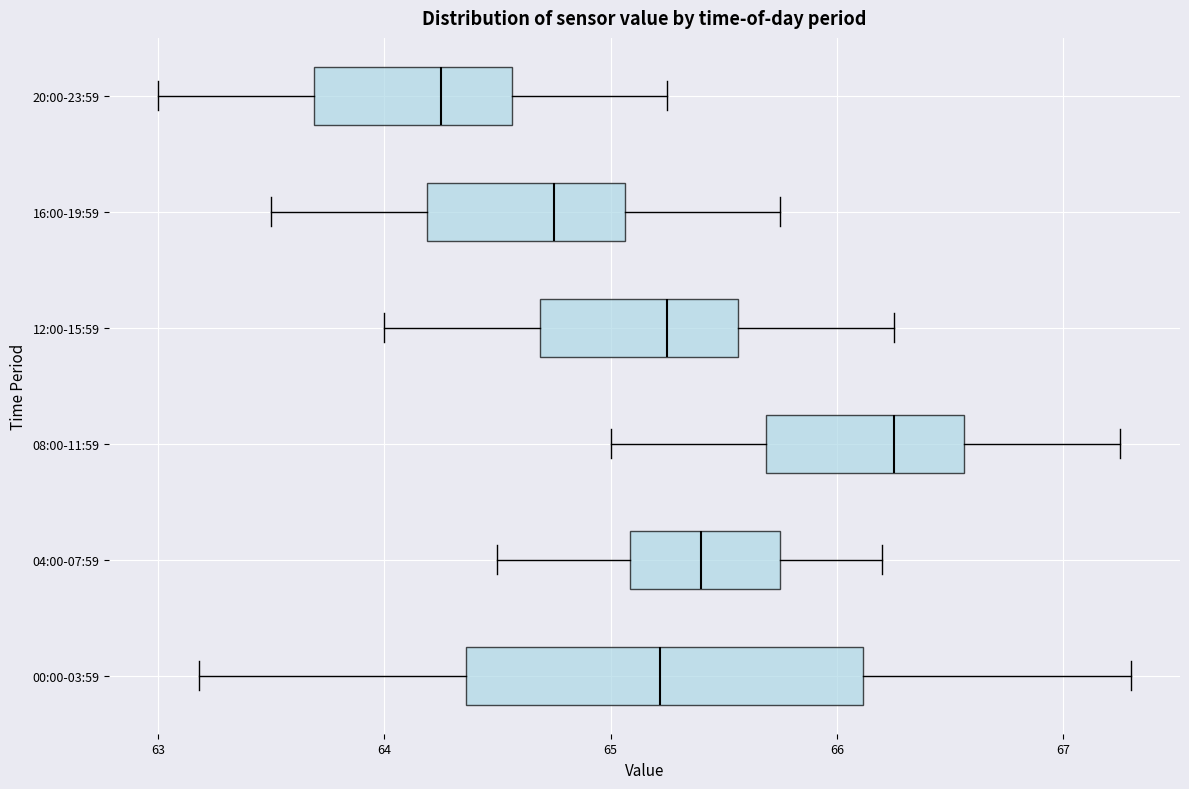

Reading bottom to top, transcribe this box plot: for each box, give where its median line is, the range the box spans, and where its two whiskers end, as read against the x-axis. The values are not printed on the chart, so give them approximately, as read against the axis.

00:00-03:59: median 65.2, box 64.4 to 66.1, whiskers 63.2 to 67.3
04:00-07:59: median 65.4, box 65.1 to 65.8, whiskers 64.5 to 66.2
08:00-11:59: median 66.3, box 65.7 to 66.6, whiskers 65.0 to 67.3
12:00-15:59: median 65.3, box 64.7 to 65.6, whiskers 64.0 to 66.3
16:00-19:59: median 64.8, box 64.2 to 65.1, whiskers 63.5 to 65.8
20:00-23:59: median 64.3, box 63.7 to 64.6, whiskers 63.0 to 65.3